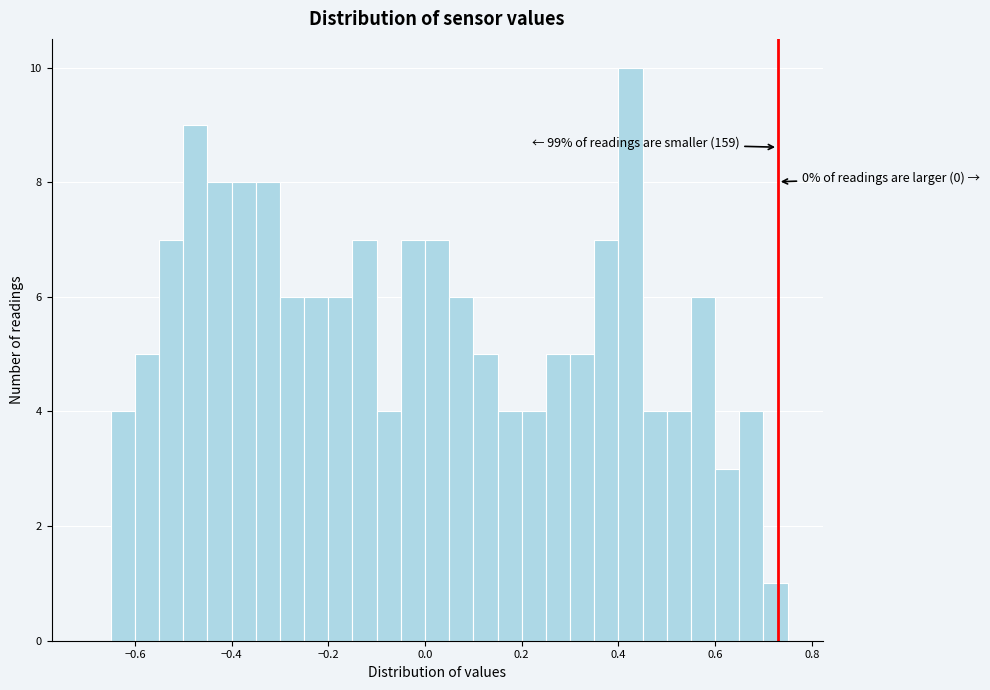

Around what value on the x-axis is the tallest bar? Give the approximate position of its centre, as read against the axis.

0.42